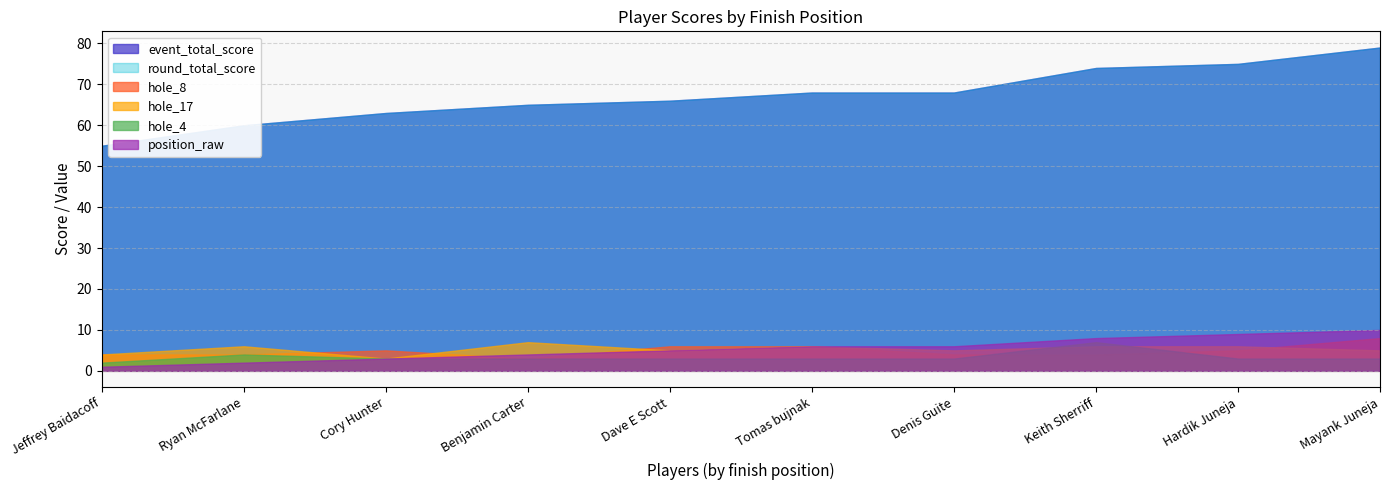

What is the lowest value of the position_raw series?

1